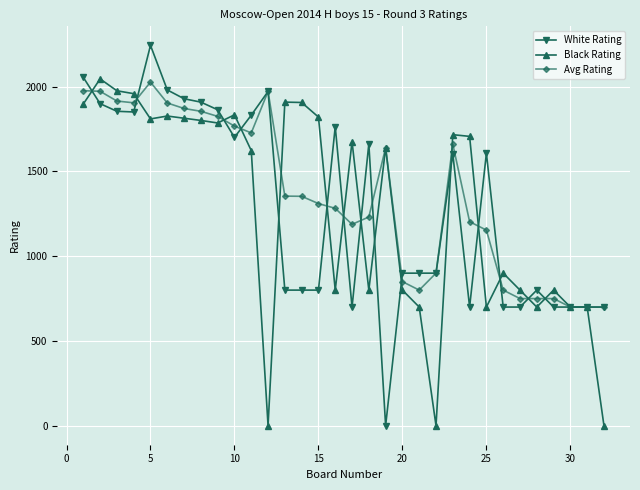

Which series has the largest range (max minus min)?

White Rating